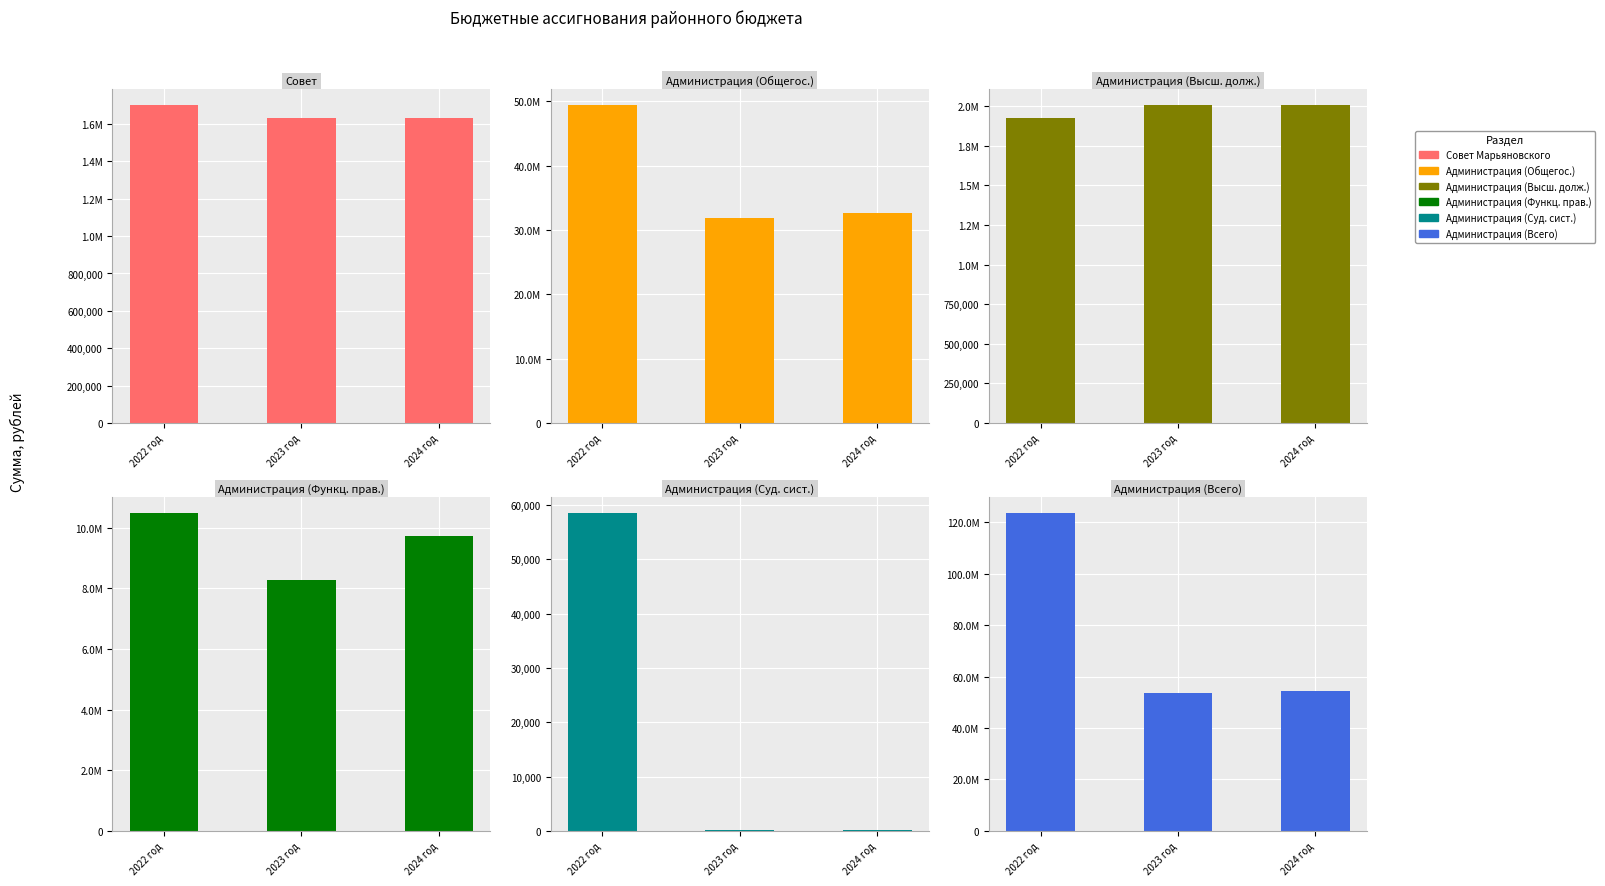

What is the difference between the maximum and minimum values in the Администрация (Высш. долж.) series?

80100.0